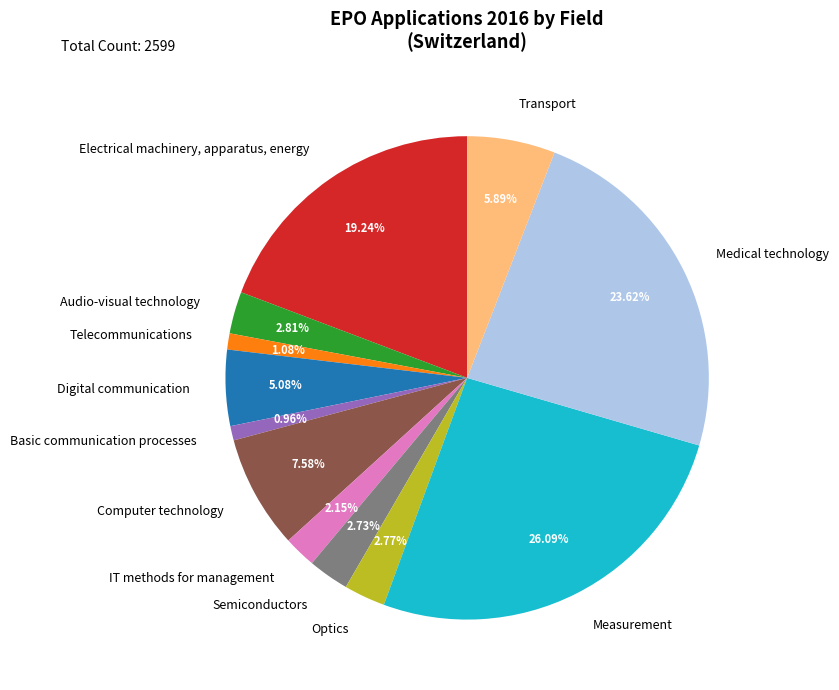

To the nearest percent, what is the average slice percentage?

8%